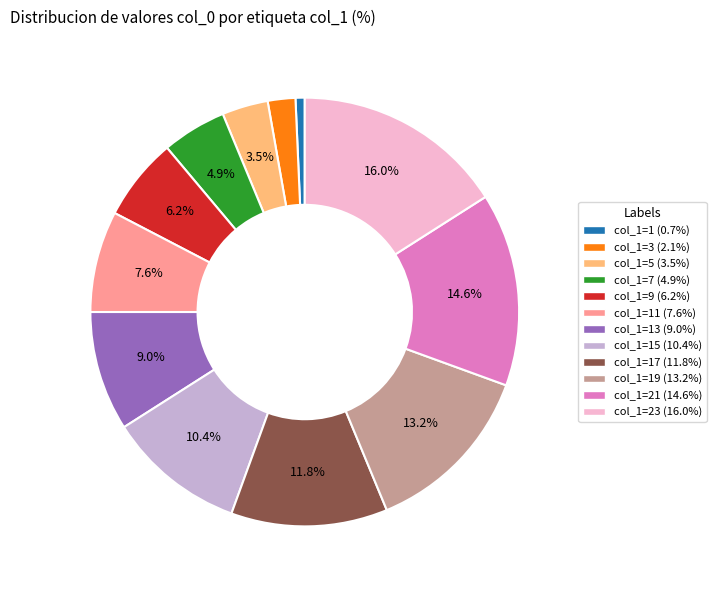

Does any single category account for the majority?

No